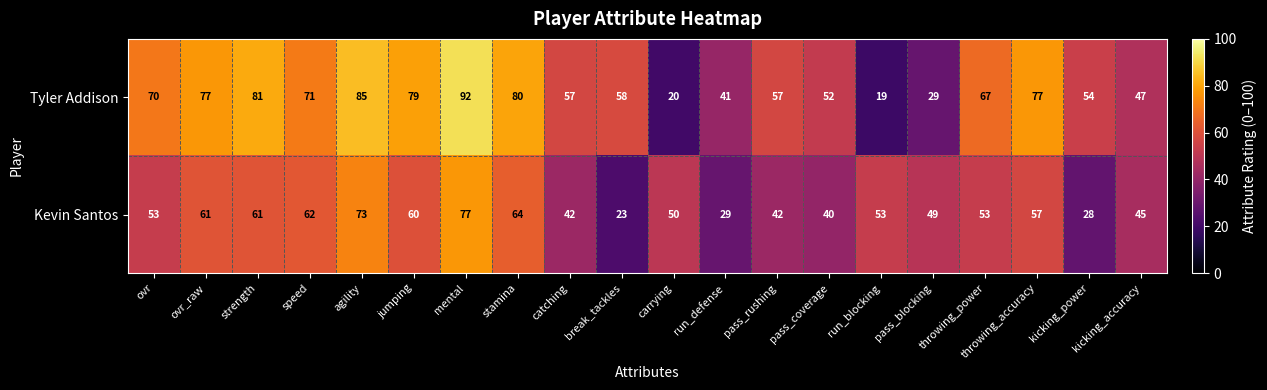

Rank the series at stamina from lowest to highest value.

Kevin Santos, Tyler Addison